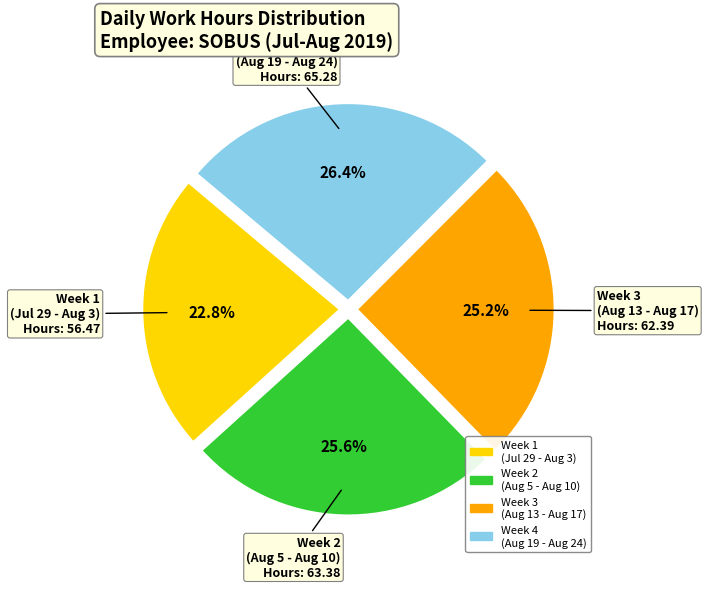

Is there a majority slice in this chart?

No